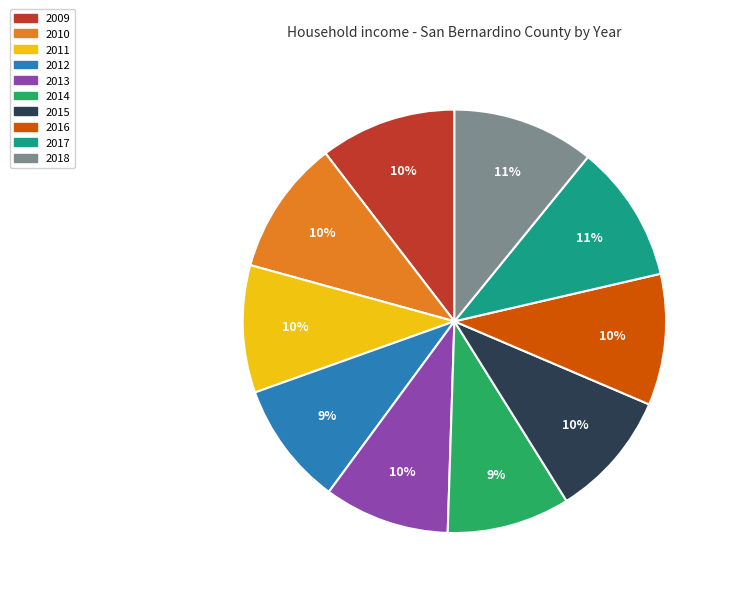

To the nearest percent, what is the average slice percentage?

10%